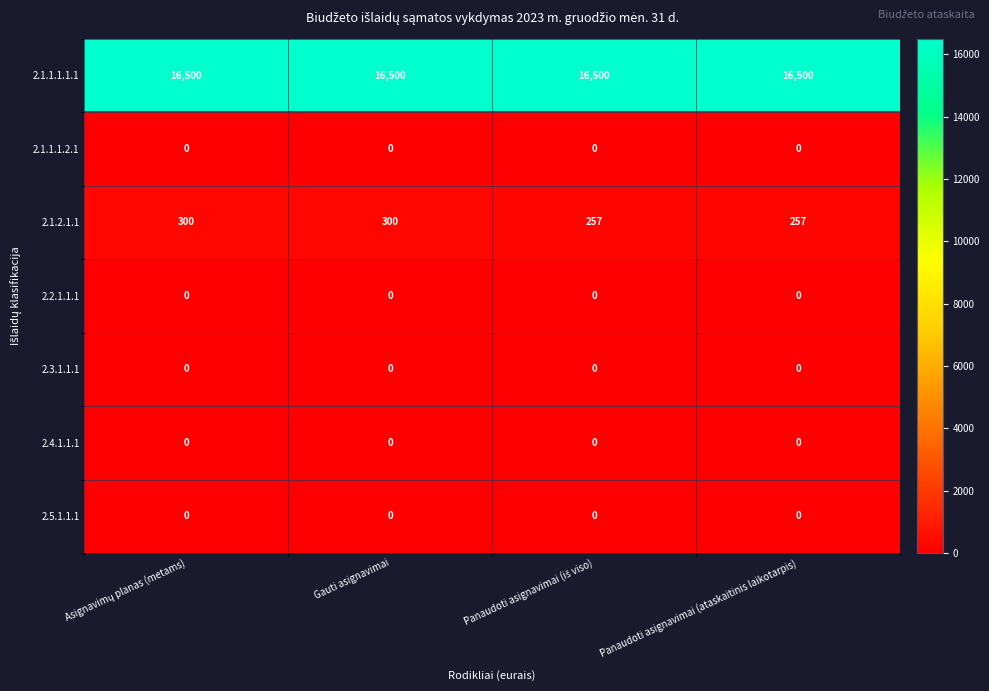

At how many categories does at least one series exceed 1504?

4